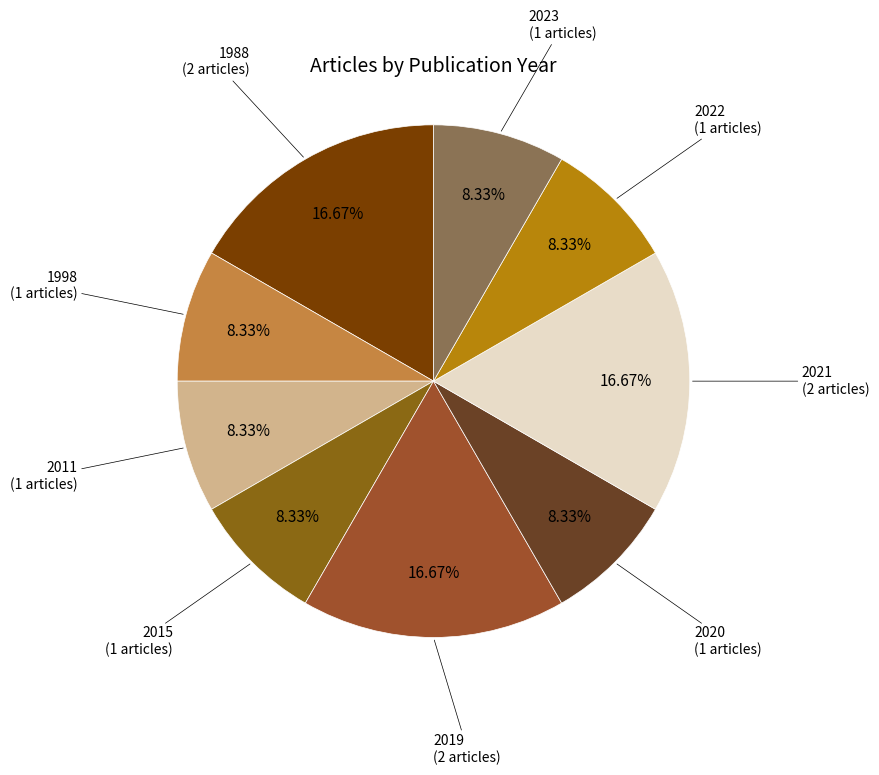

How many slices are in this pie chart?

9